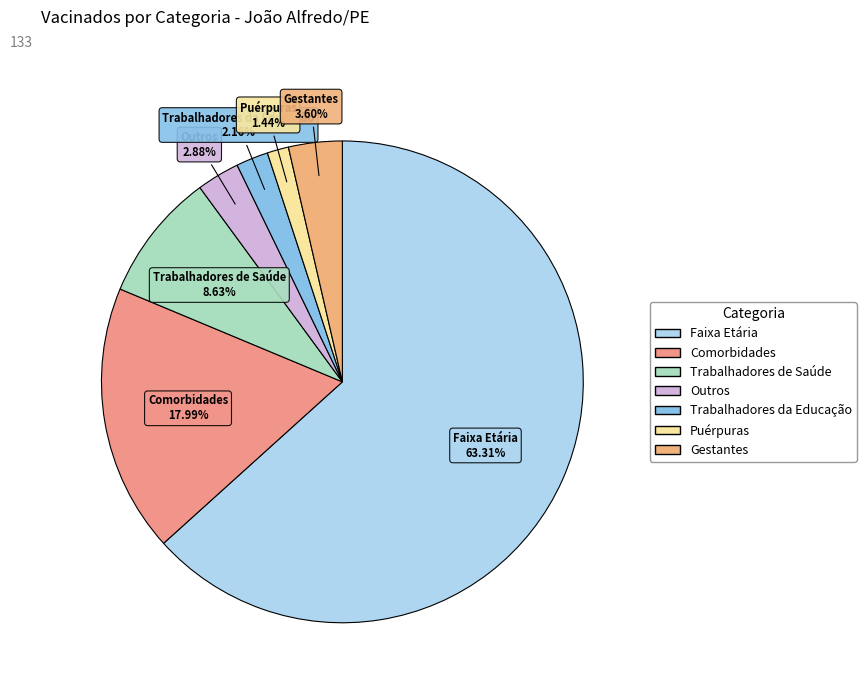

What percentage is the Outros slice, to the nearest percent?

3%